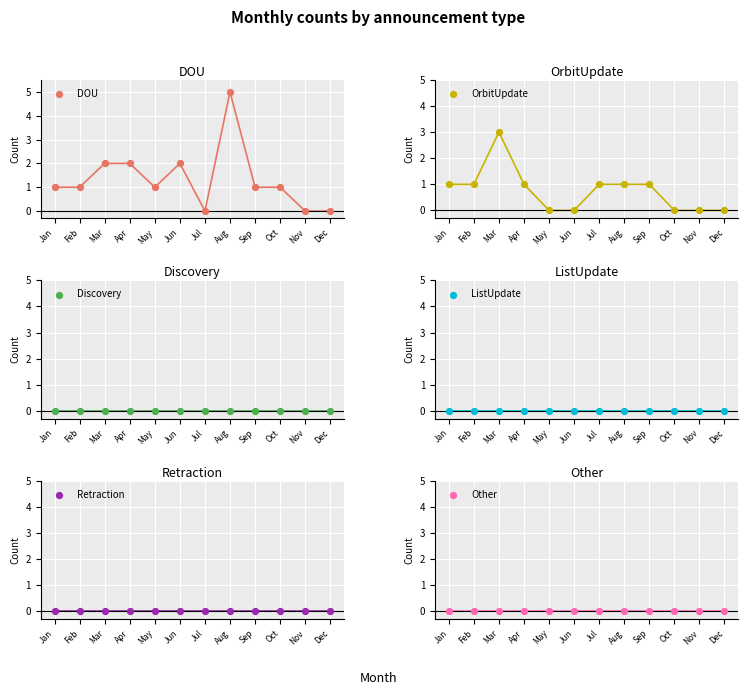

Is the value of Discovery at Aug greater than the value of ListUpdate at Sep?

No